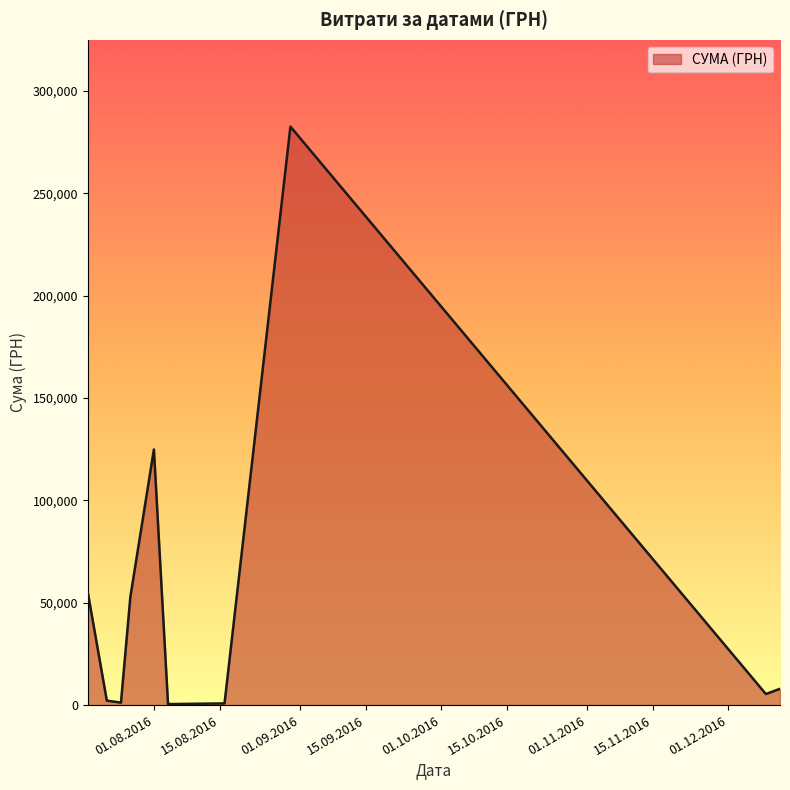

What is the difference between the maximum and minimum values?

282004.7